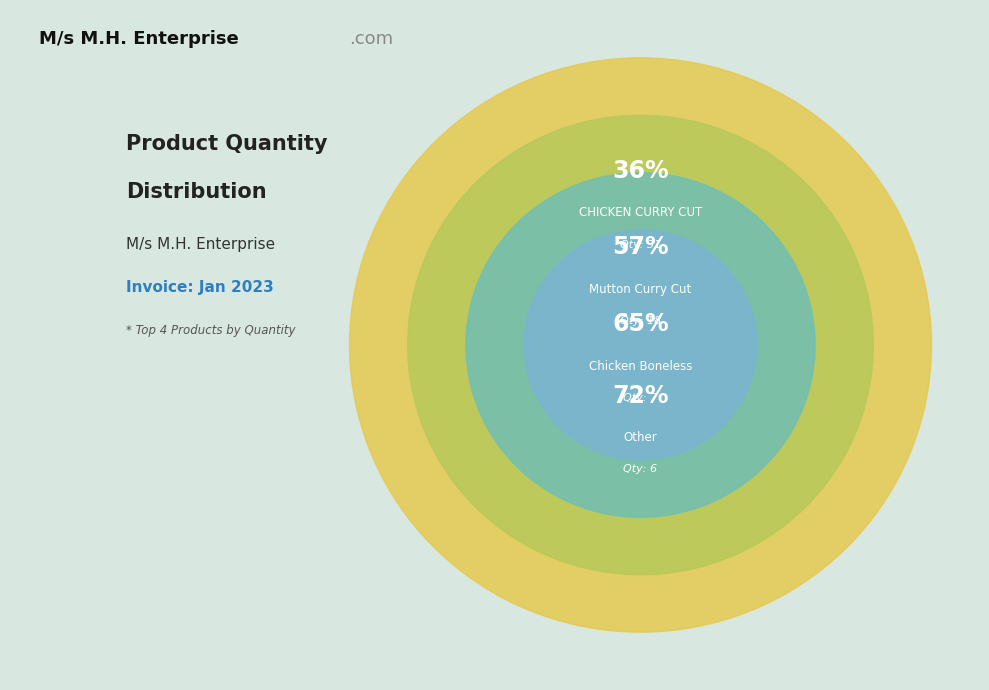

The Other slice represents 22% of the pie. True or false?

False